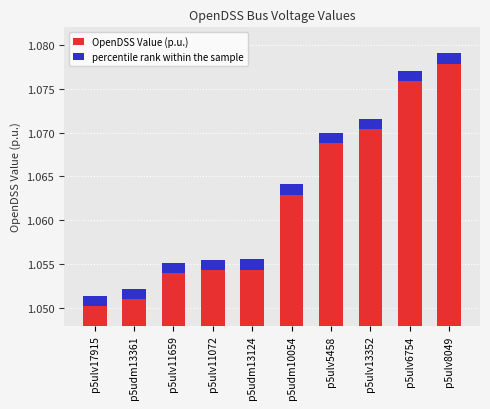

How many bars are there in each group?

2